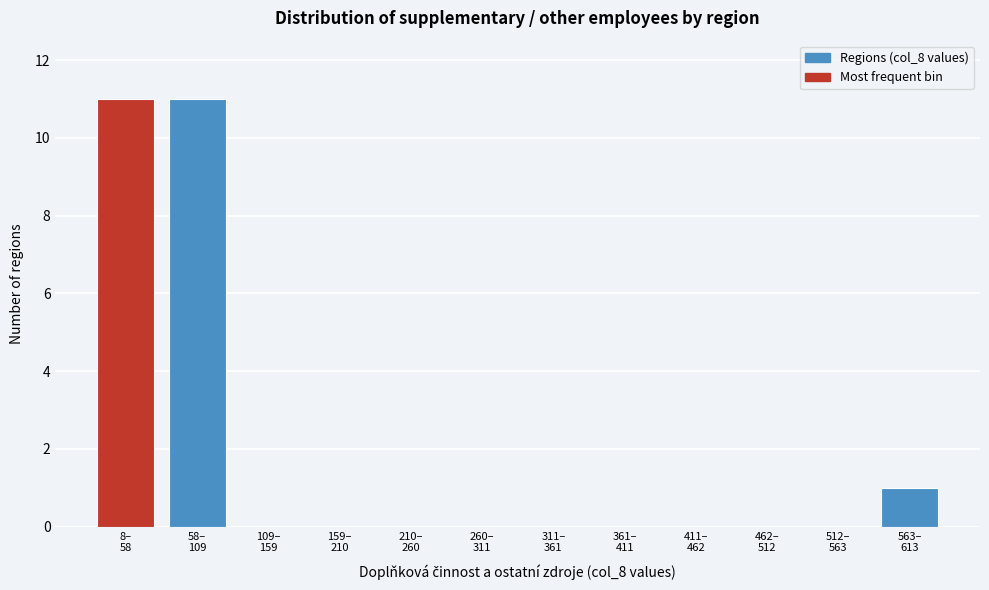

What is the greatest value displayed?

11